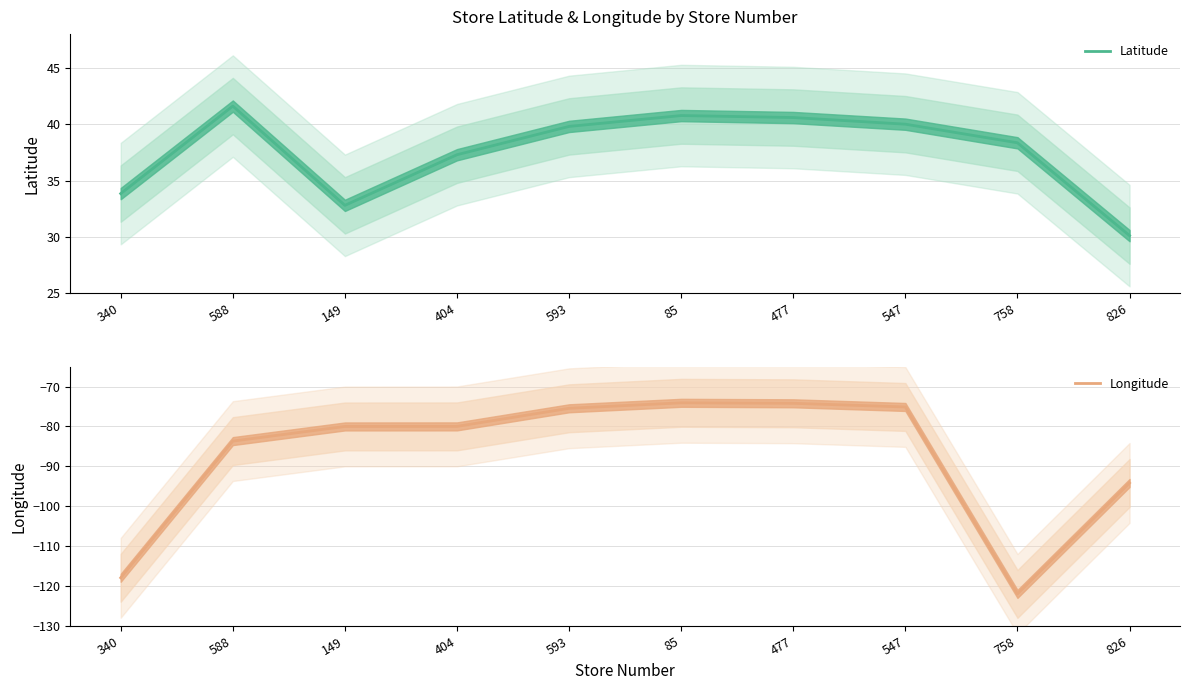

True or false: Longitude and Latitude cross at least once.

False